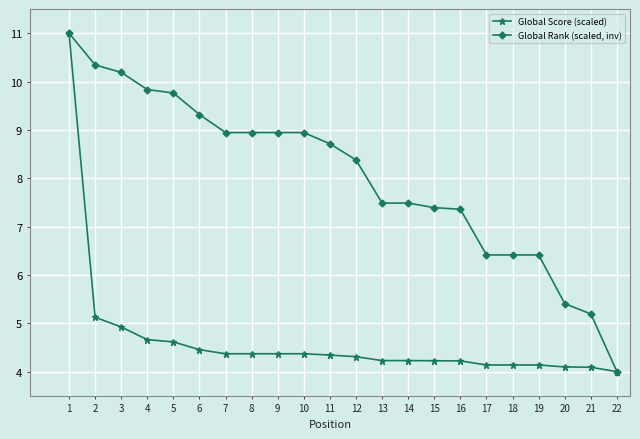

Between 10 and 19, which series saw the biggest shift?

Global Rank (scaled, inv)